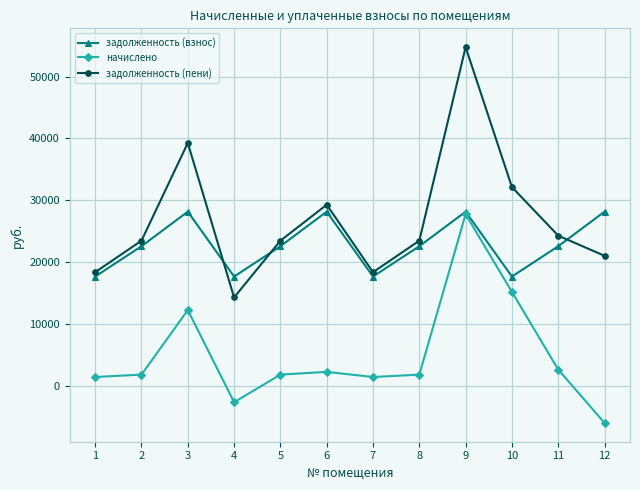

The начислено series shows 1404.0 at 7. True or false?

True